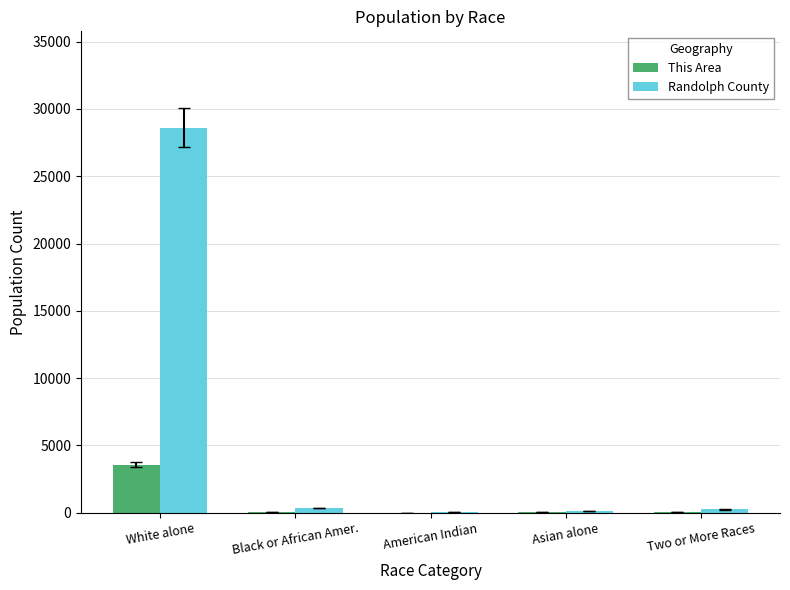

What is the sum of all Randolph County values?

29364